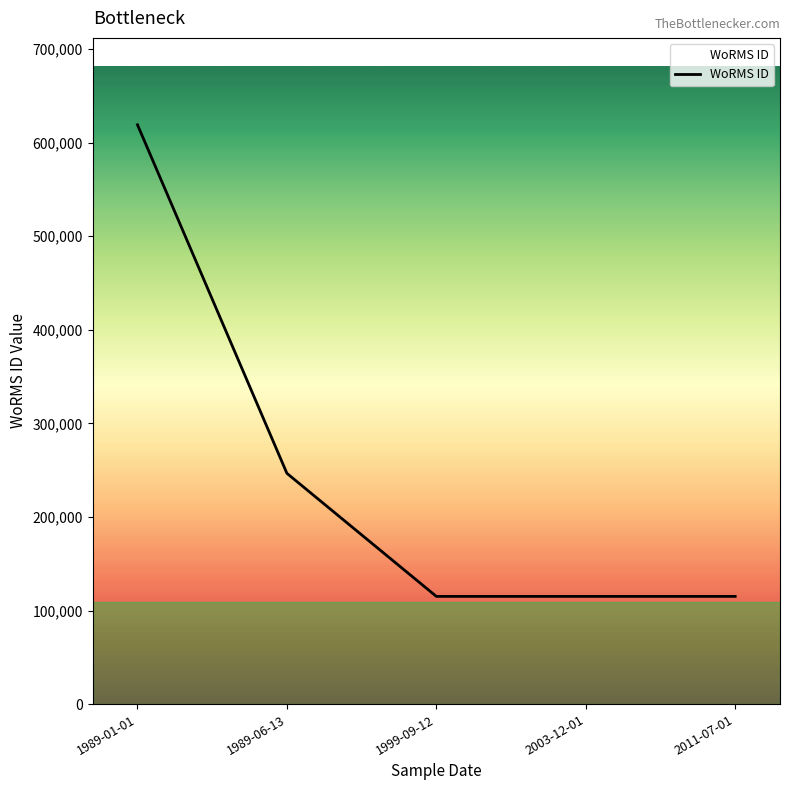

What is the smallest value displayed?

115090